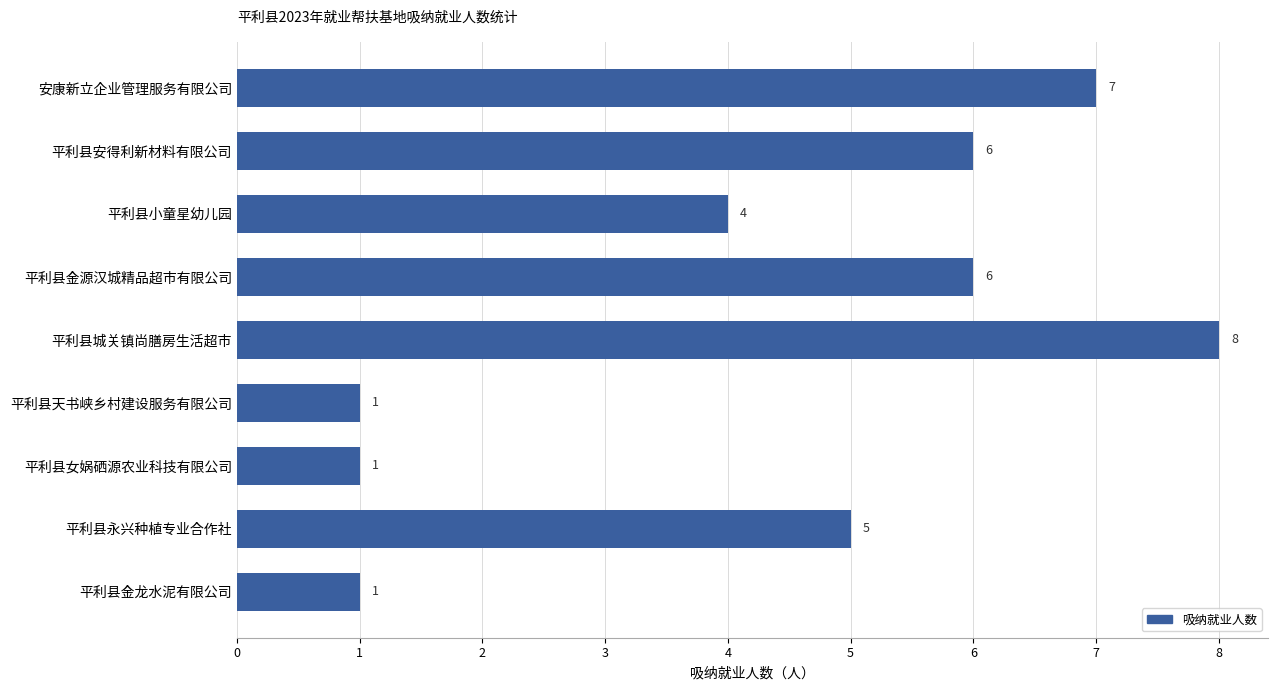

The value at 平利县安得利新材料有限公司 is 6. True or false?

True